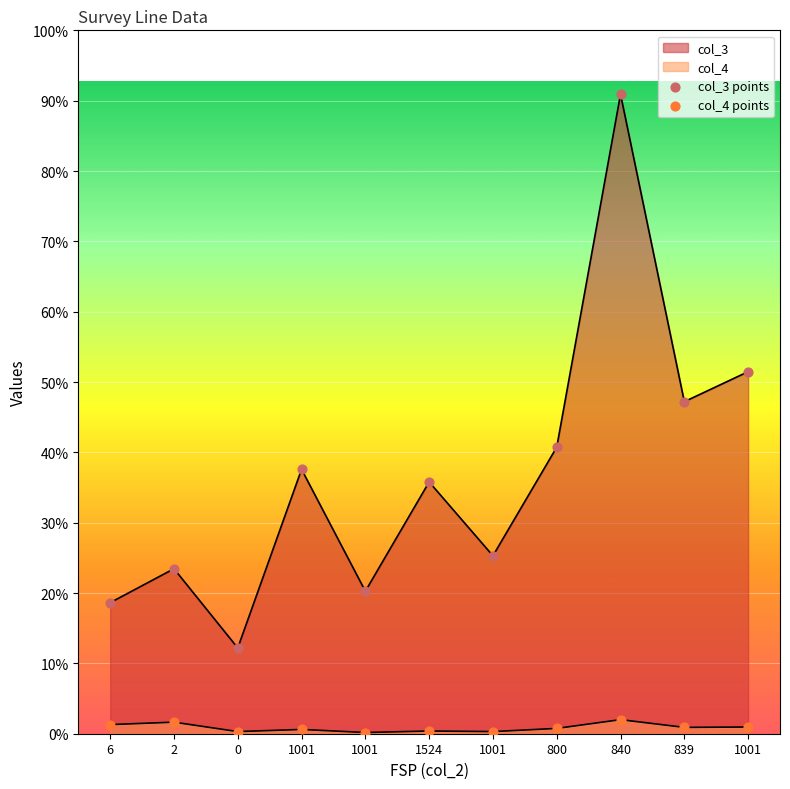

Which series contains the highest Y value?

col_3 points